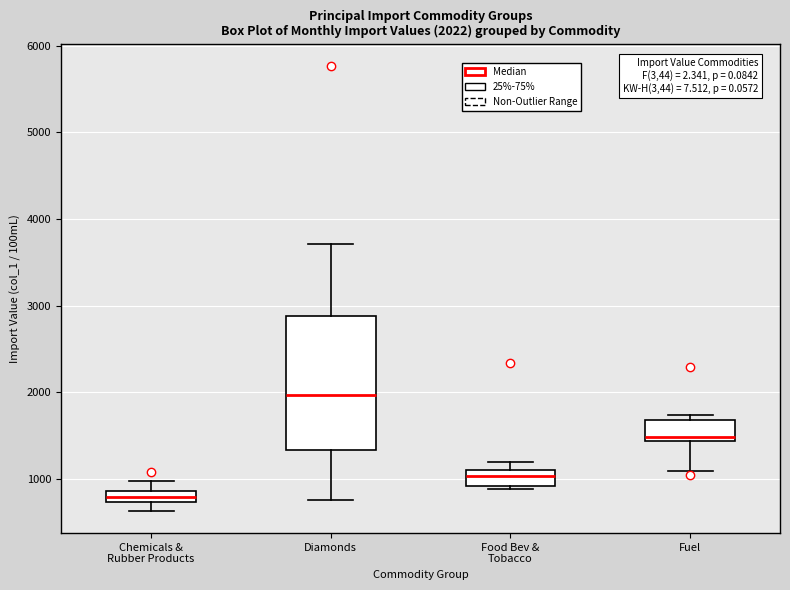

Comparing the boxes themselves (not the whiskers), which one is the tallest?

Diamonds